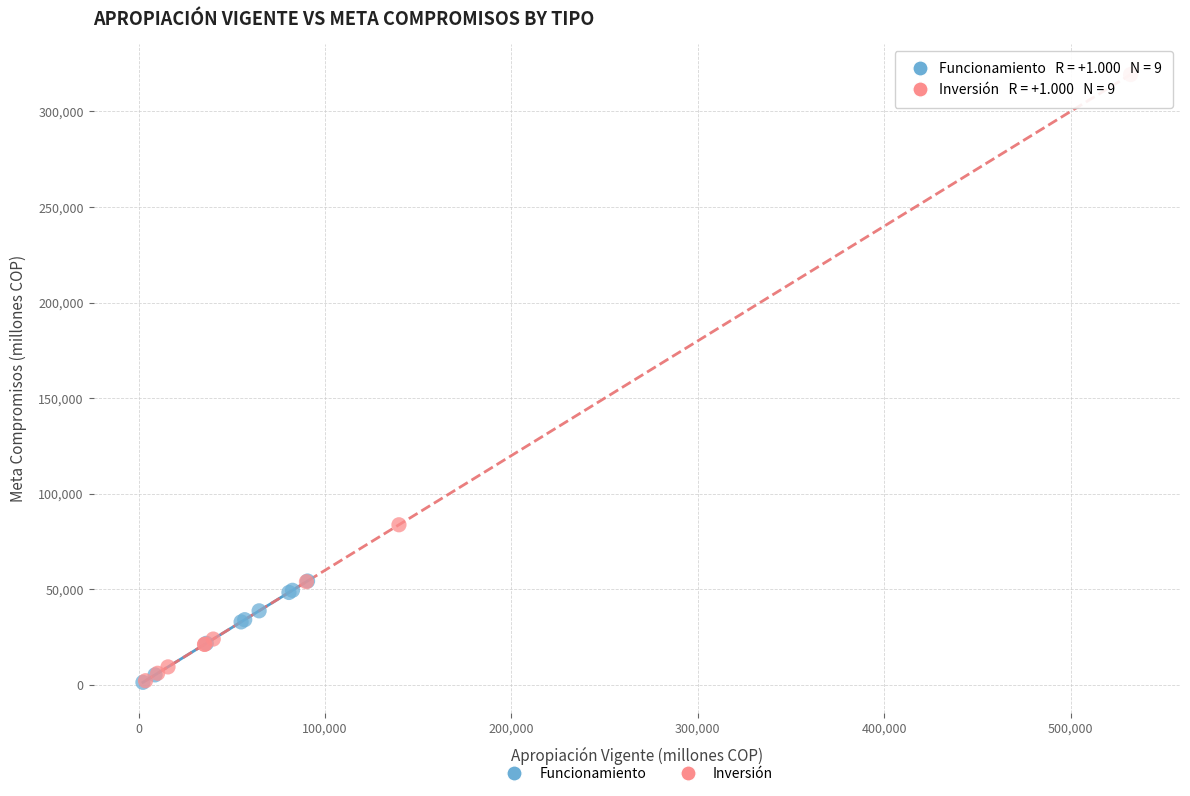

Which series contains the highest Y value?

Inversión